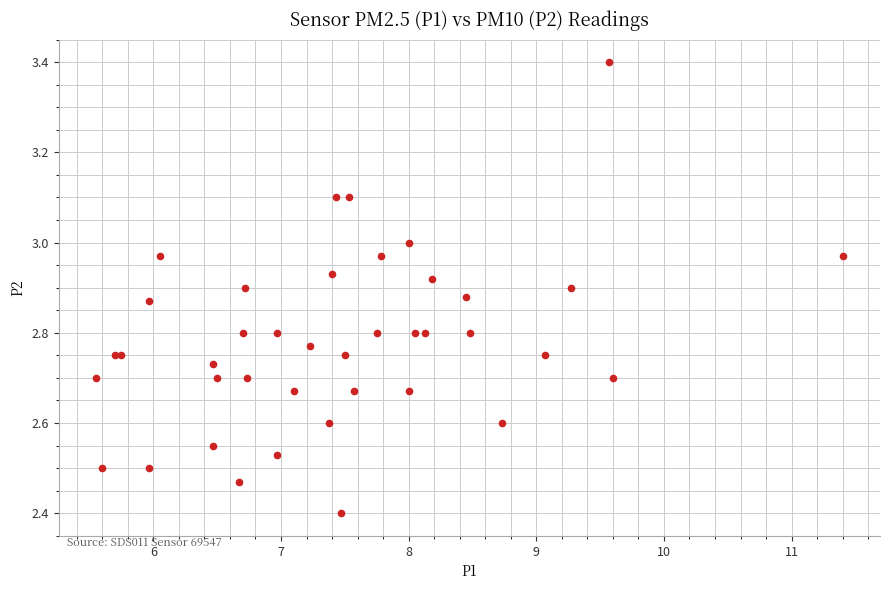

What Y value in the scatter plot is closest to 2?

2.4